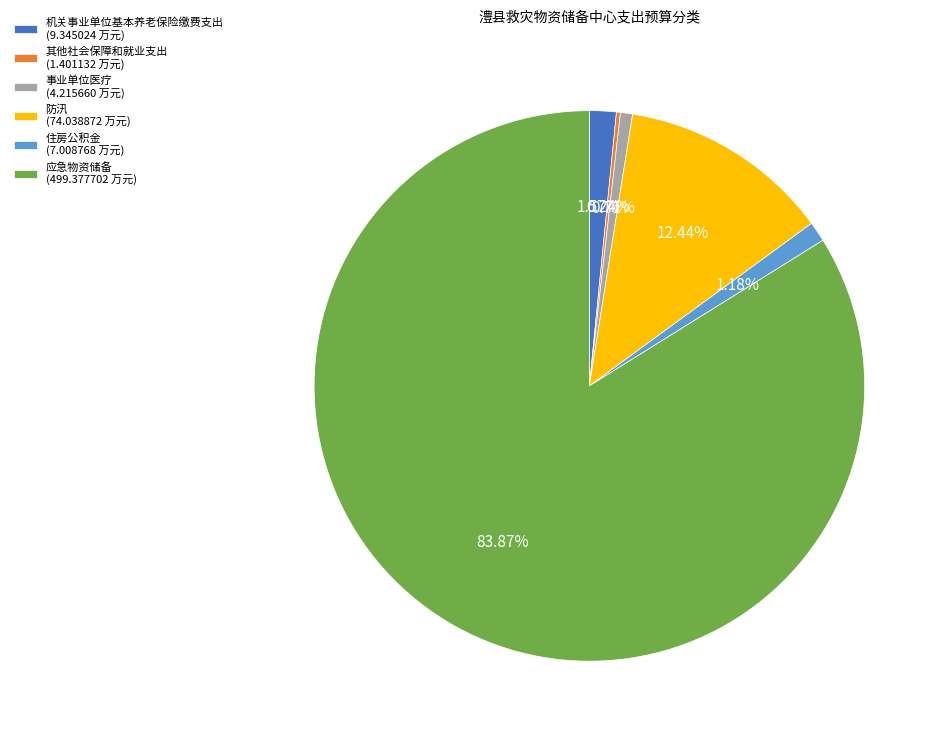

What percentage is the 住房公积金 slice, to the nearest percent?

1%